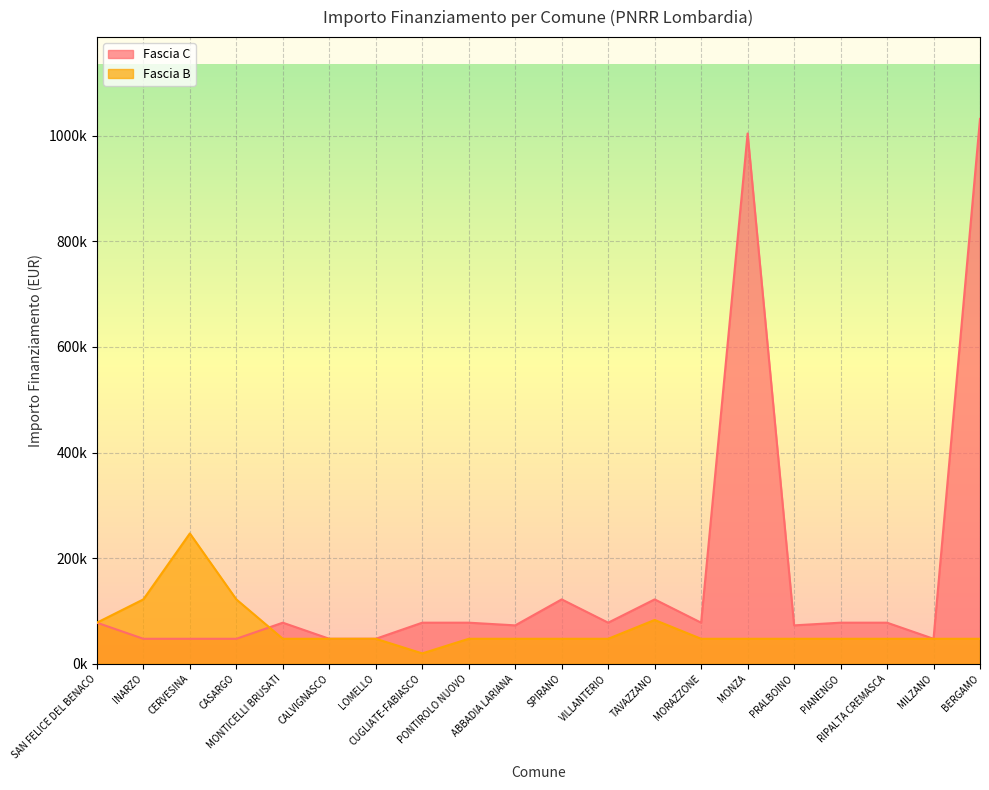

At how many categories does at least one series exceed 480720?

2